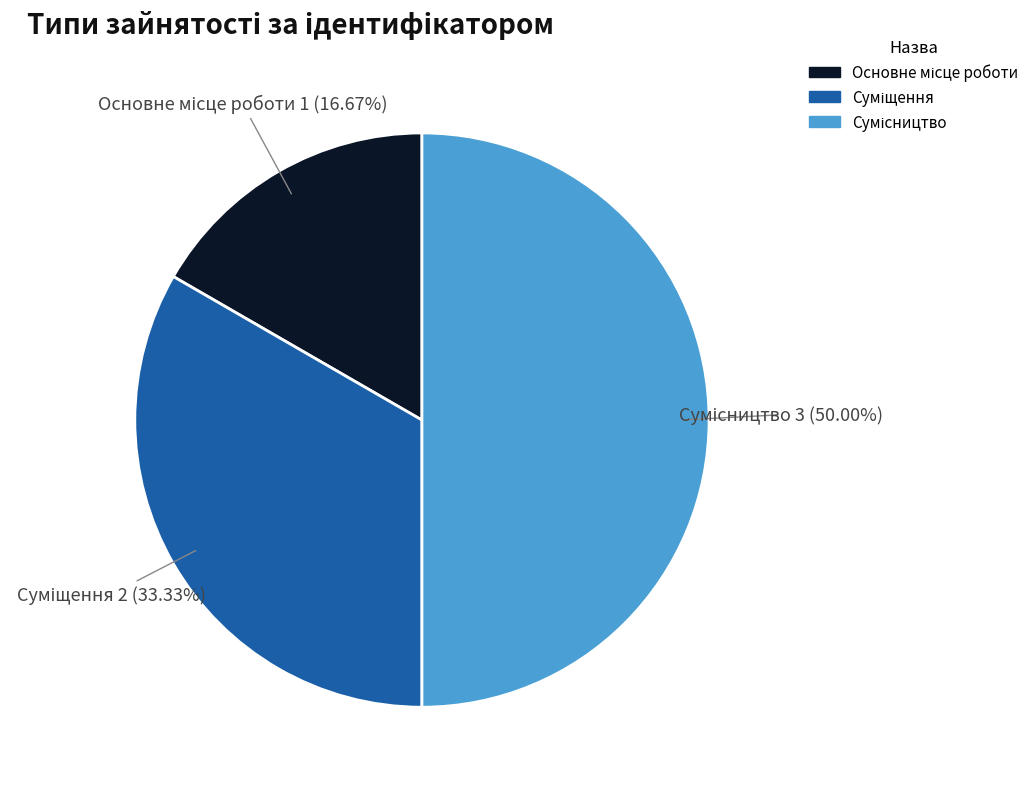

How many slices are in this pie chart?

3